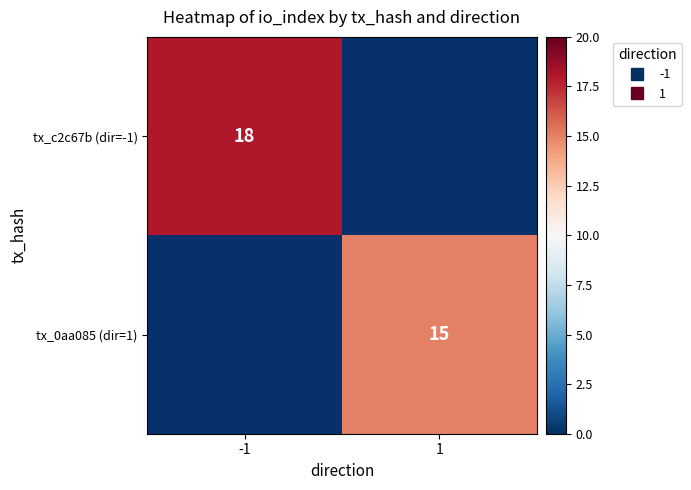

Is it true that tx_c2c67b (dir=-1) equals 18.0 at -1?

True